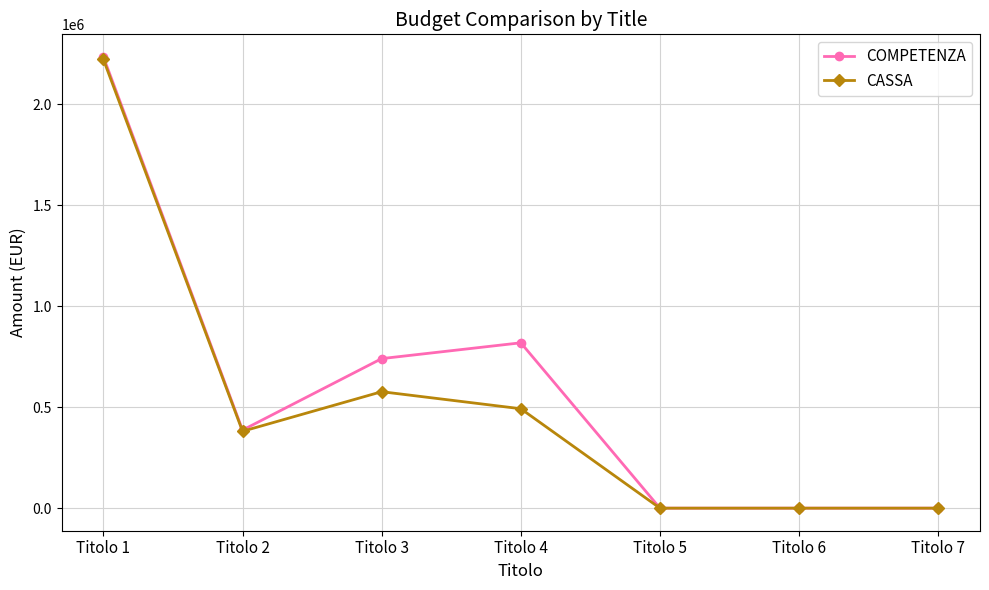

Which category has the highest value in the COMPETENZA series?

Titolo 1